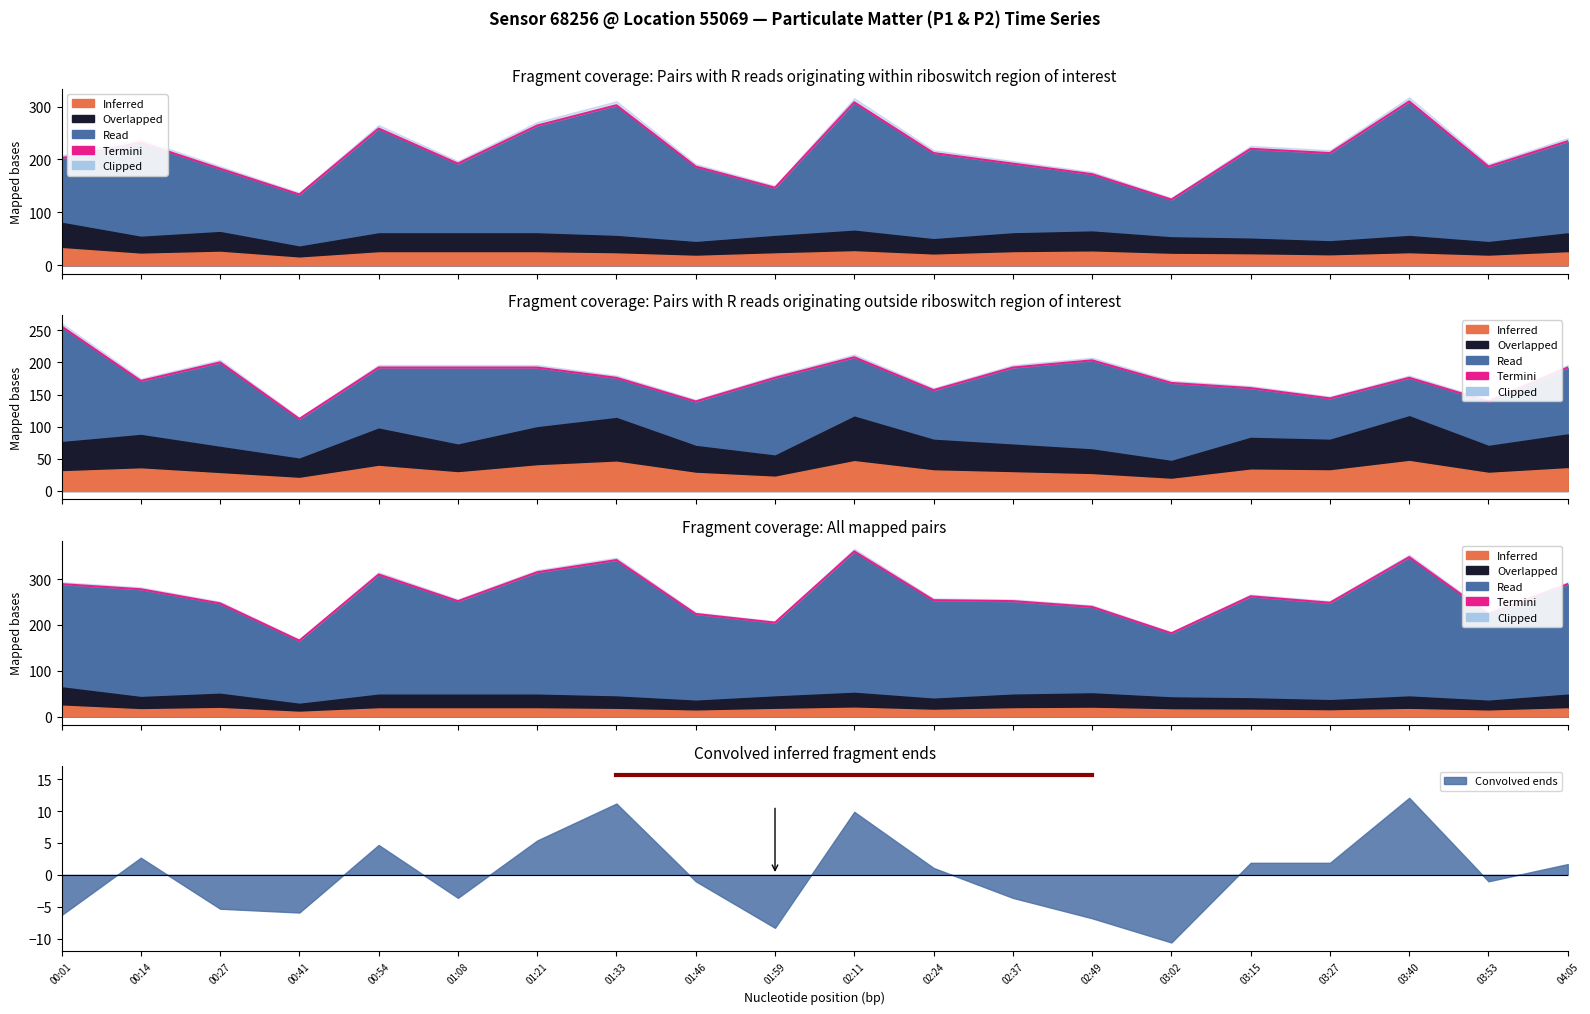

What is the change in value from 00:01 to 01:33?

+52.5